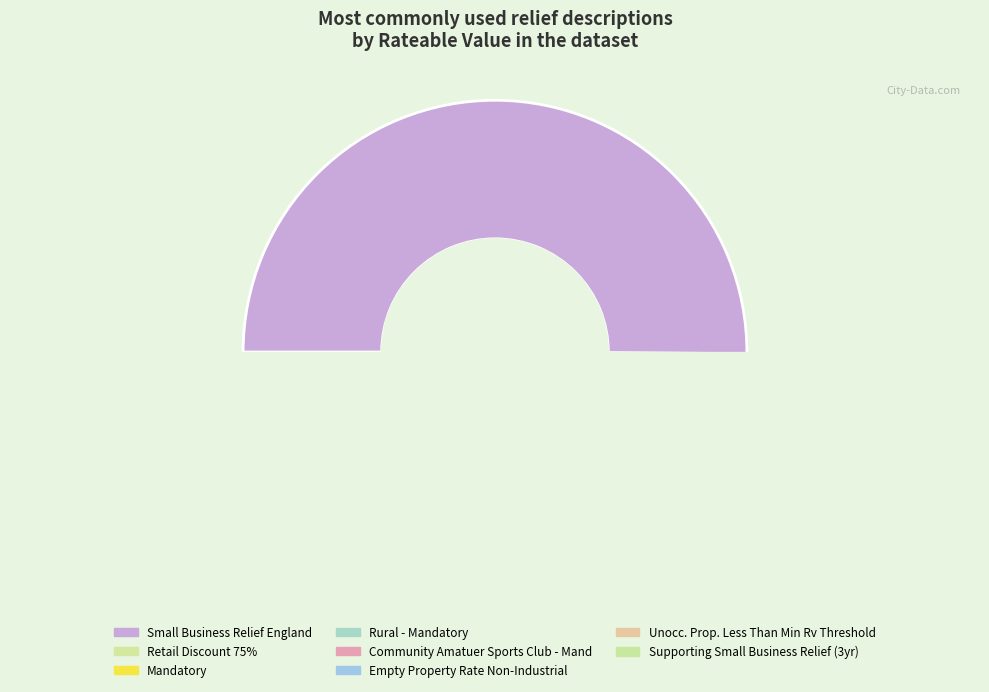

Rank the categories by value from lowest to highest.

Rural - Mandatory, Community Amatuer Sports Club - Mand, Unocc. Prop. Less Than Min Rv Threshold, Empty Property Rate Non-Industrial, Supporting Small Business Relief (3yr), Mandatory, Retail Discount 75%, Small Business Relief England